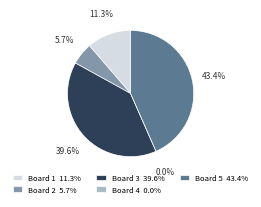

True or false: Board 4 accounts for 5% of the total.

False